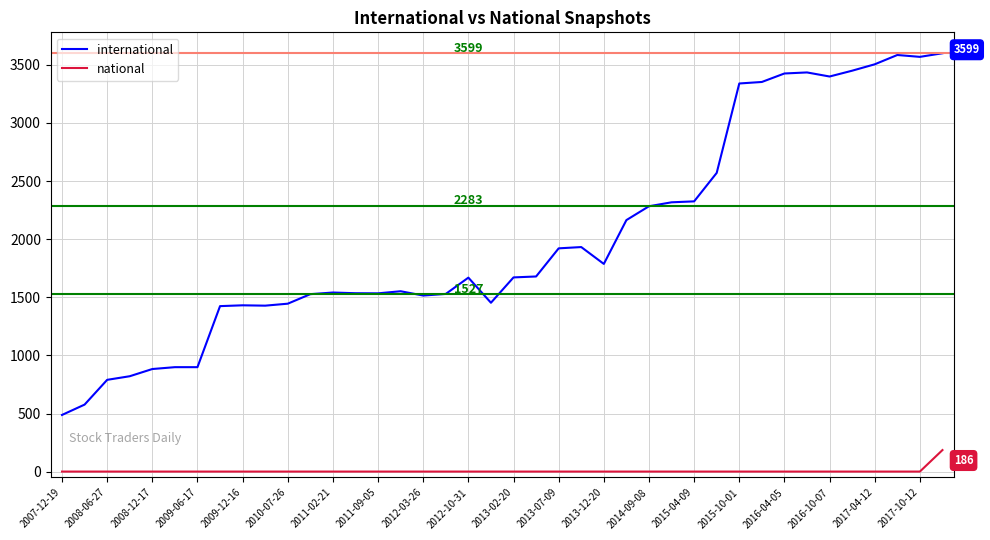

Which series has the largest total across all categories?

international